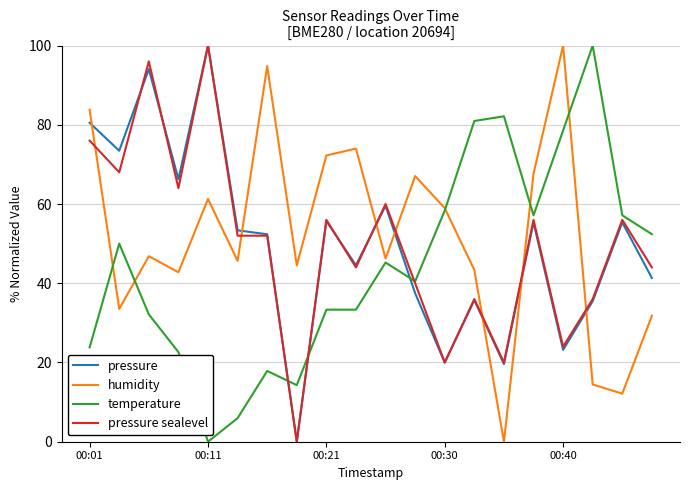

How many values in the pressure series exceed 53?

10